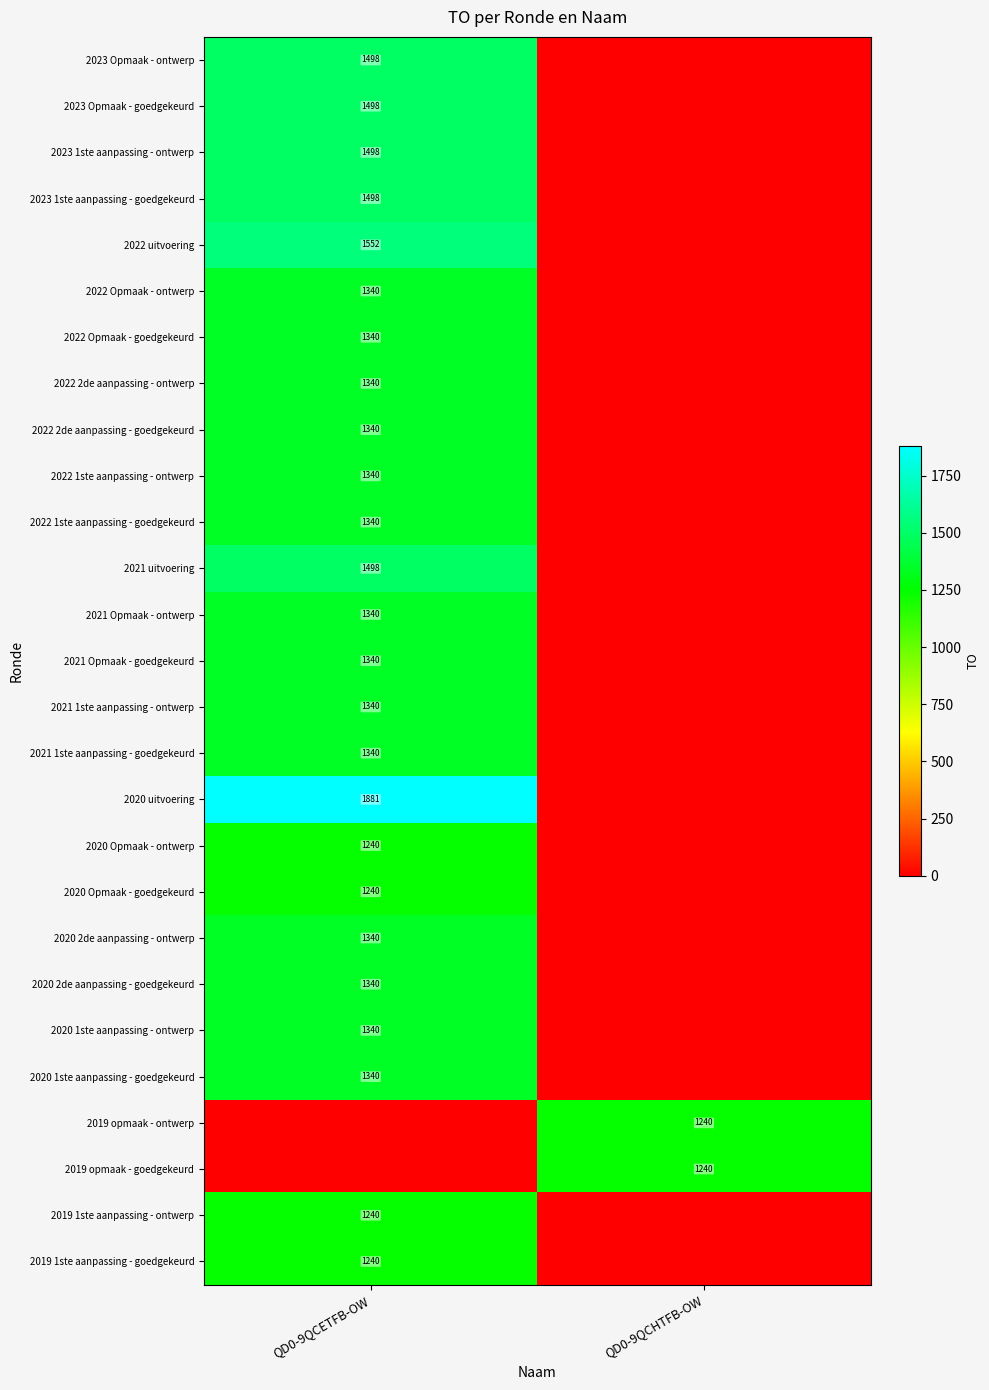

At which category is the sum across all series the highest?

QD0-9QCETFB-OW